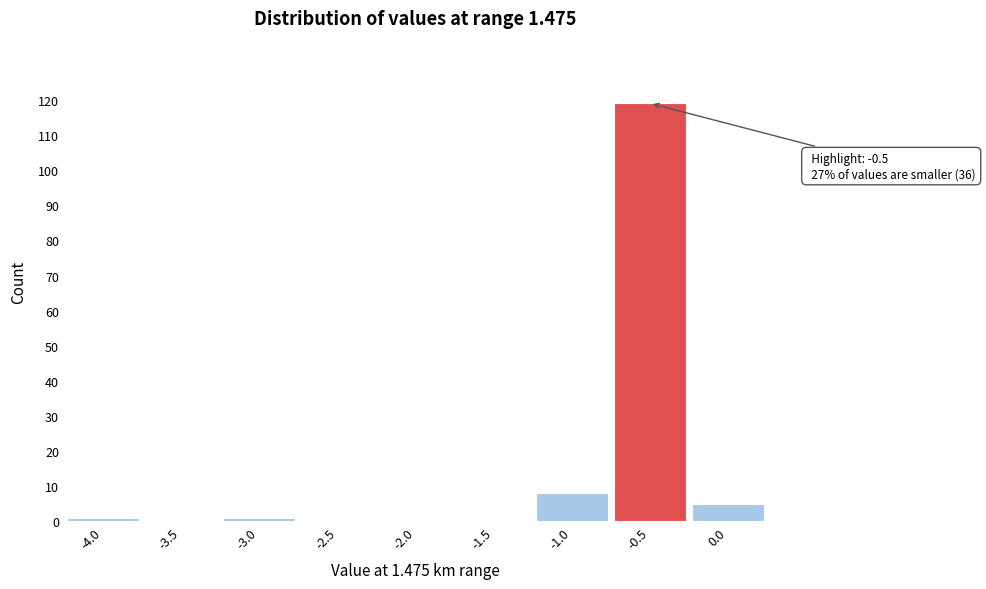

Which range on the x-axis has the tallest bar?

-0.75 to -0.25